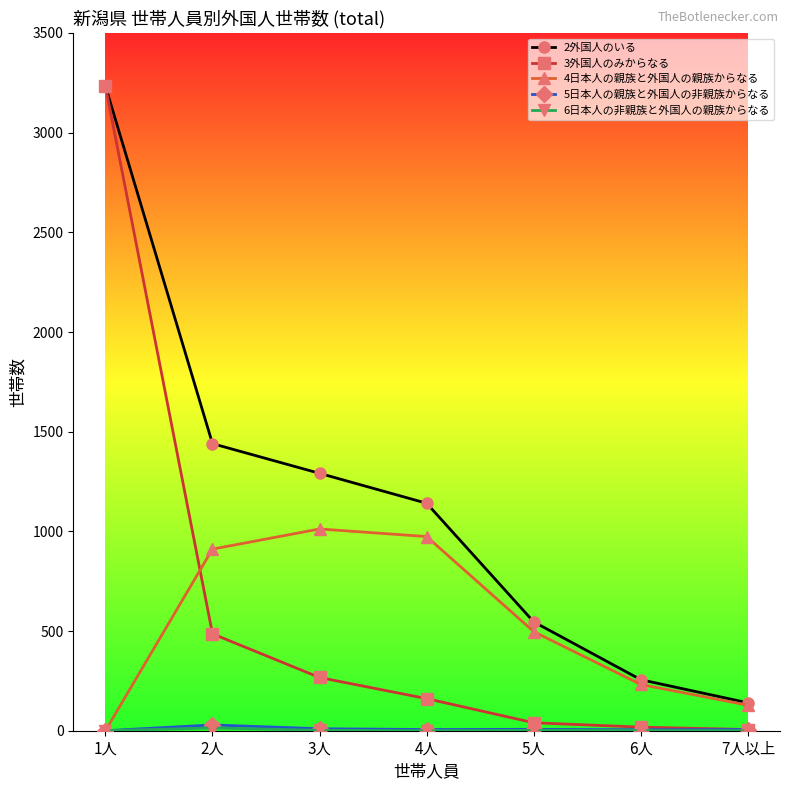

What is the label of the 4th point from the left?

4人